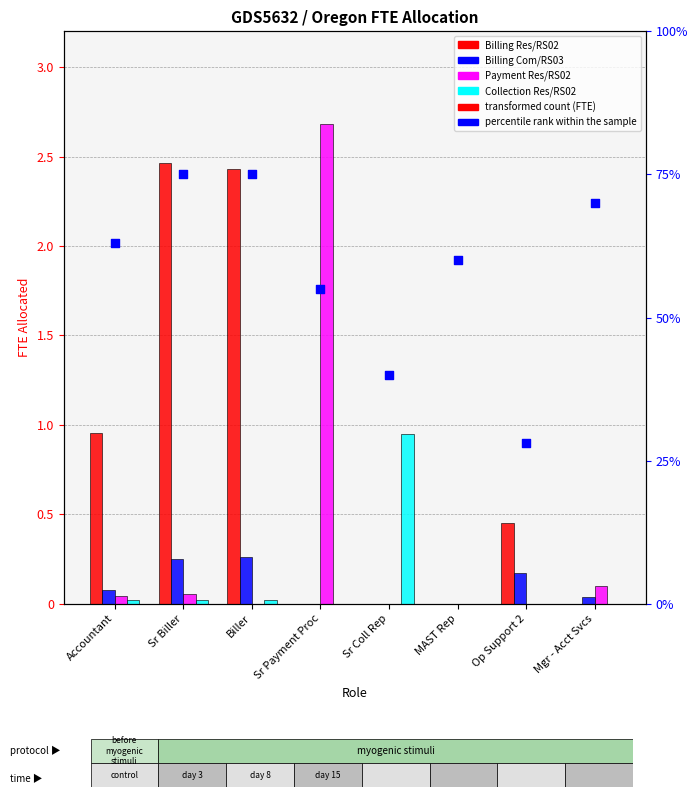

What is the total value across all series at Mgr - Acct Svcs?

0.8